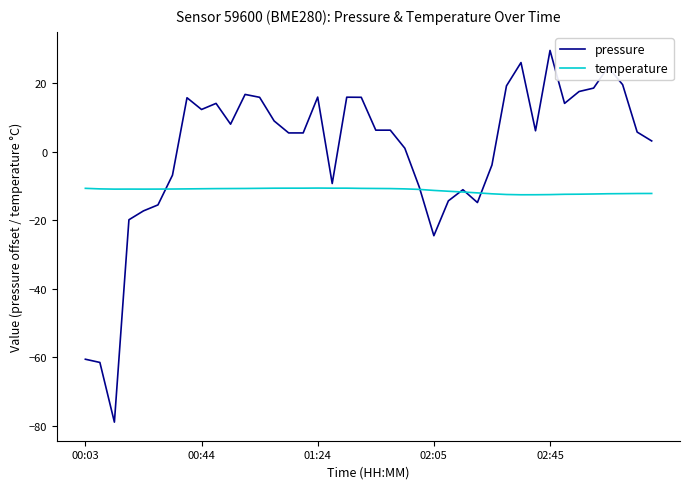

What are all the series names shown in the legend?

pressure, temperature